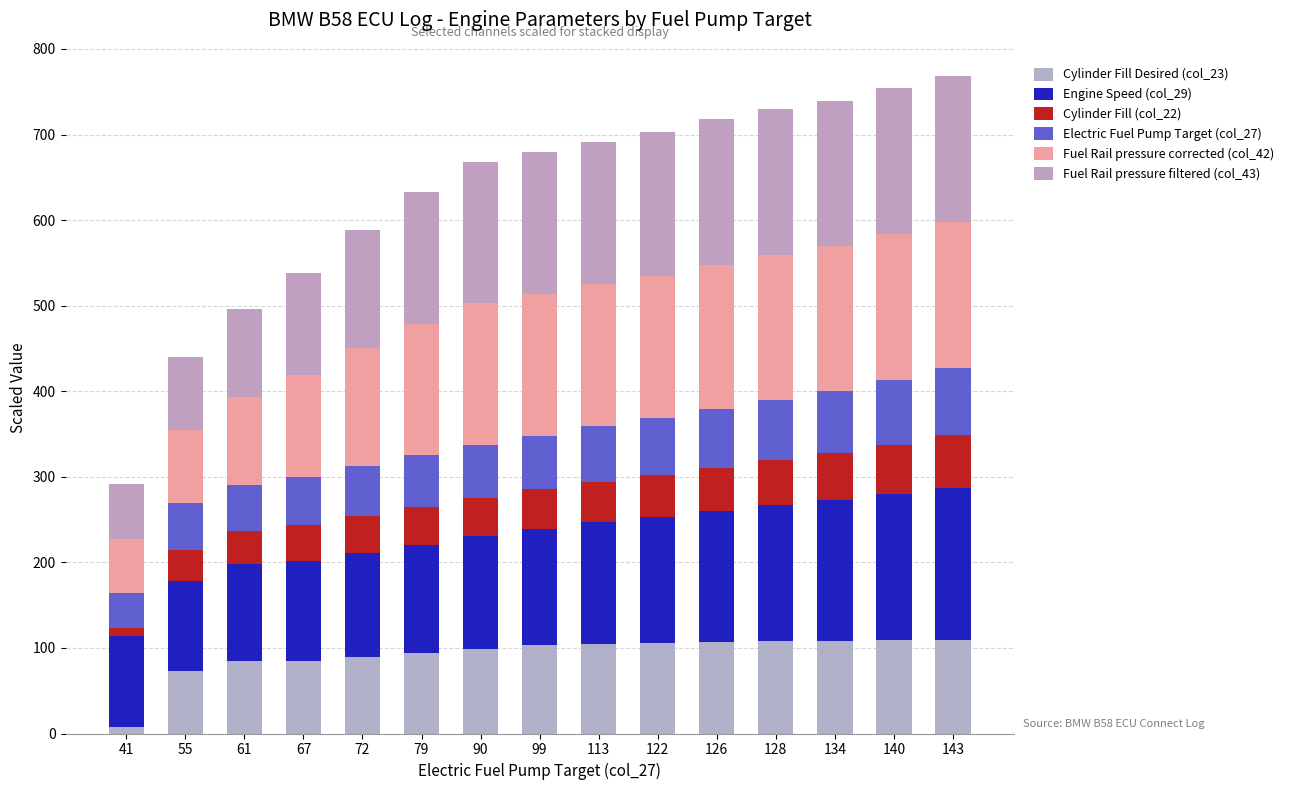

Which series has the widest spread of values?

Fuel Rail pressure filtered (col_43)